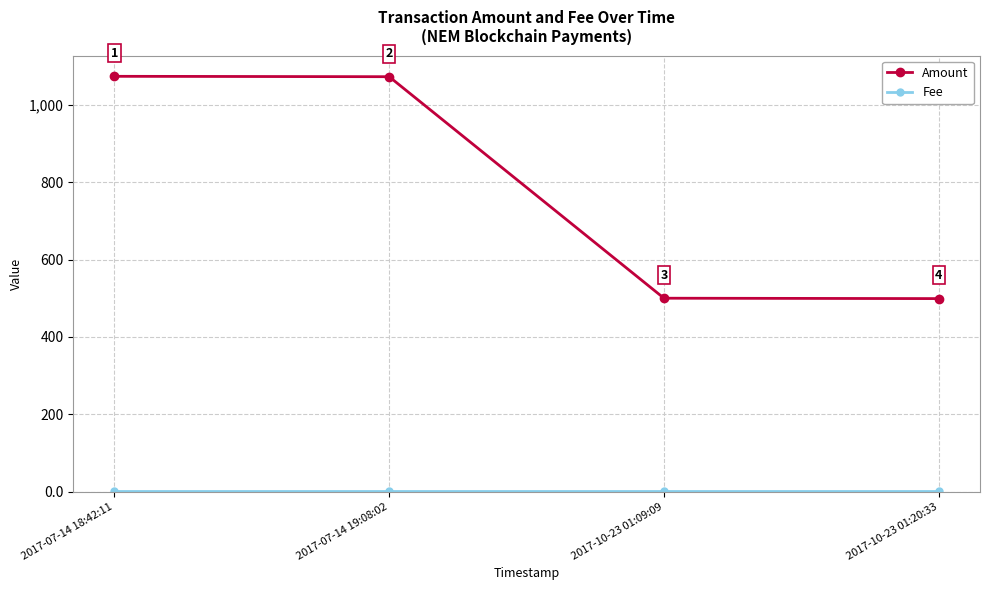

How many data points in Amount are above 1072?

2